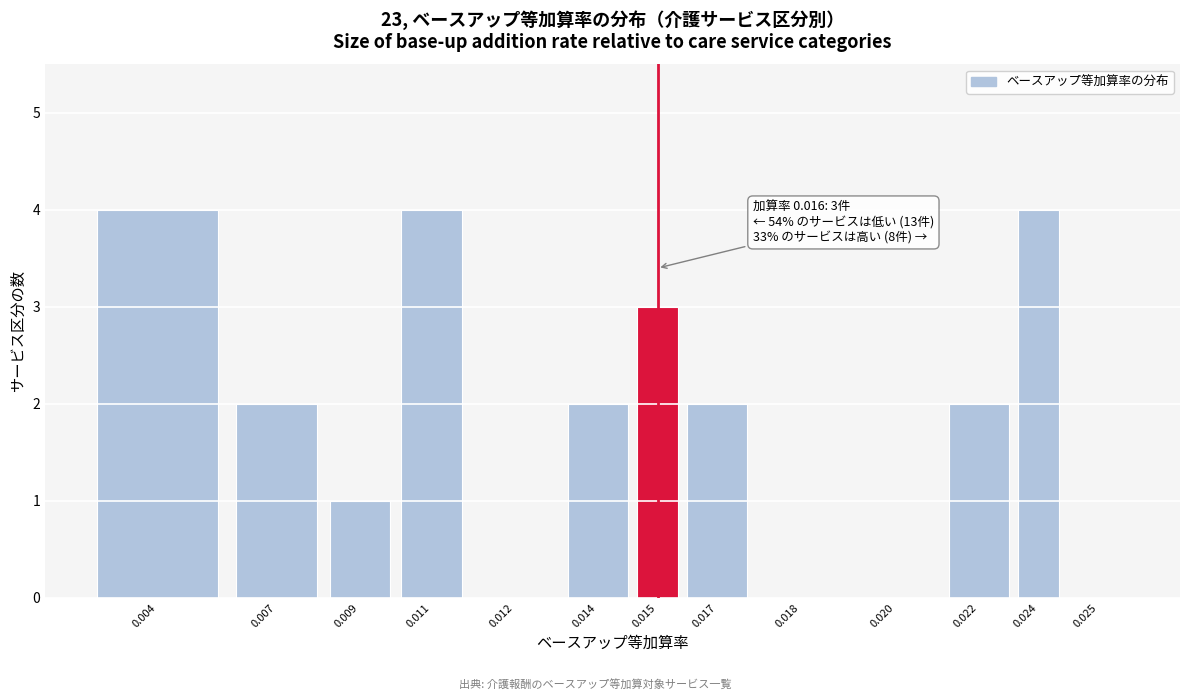

Reading left to right, list all the values displayed in this chart.

0.004=4	0.007=2	0.009=1	0.011=4	0.012=0	0.014=2	0.015=3	0.017=2	0.018=0	0.020=0	0.022=2	0.024=4	0.025=0